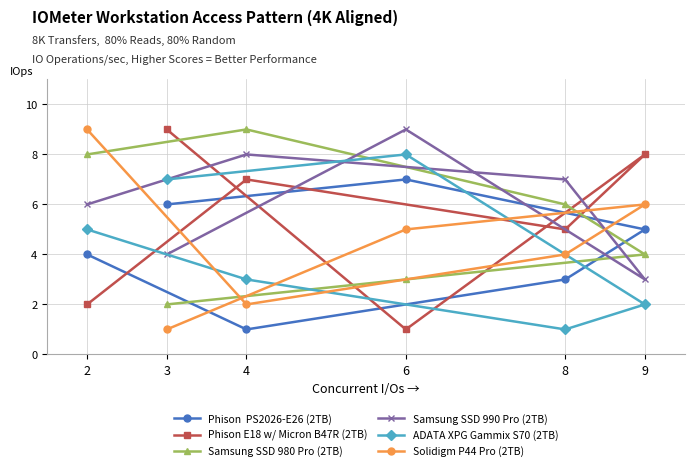

At which category does Samsung SSD 980 Pro (2TB) reach its first local peak?

4